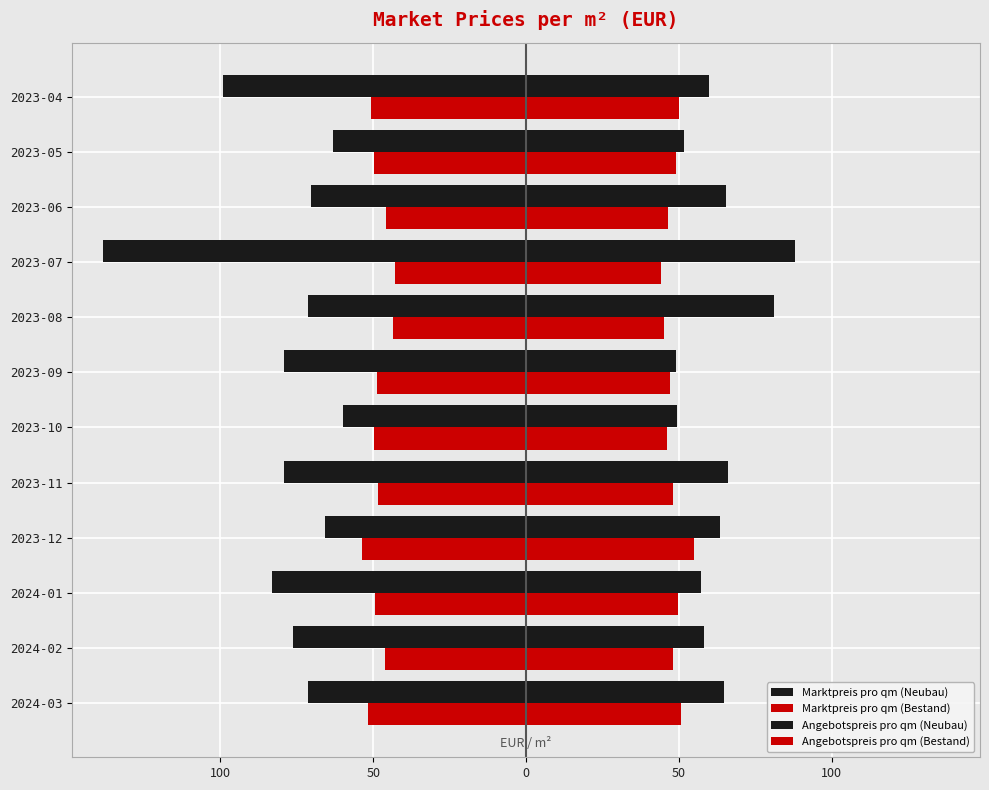

What is the minimum value for Marktpreis pro qm (Neubau)?

-138.5